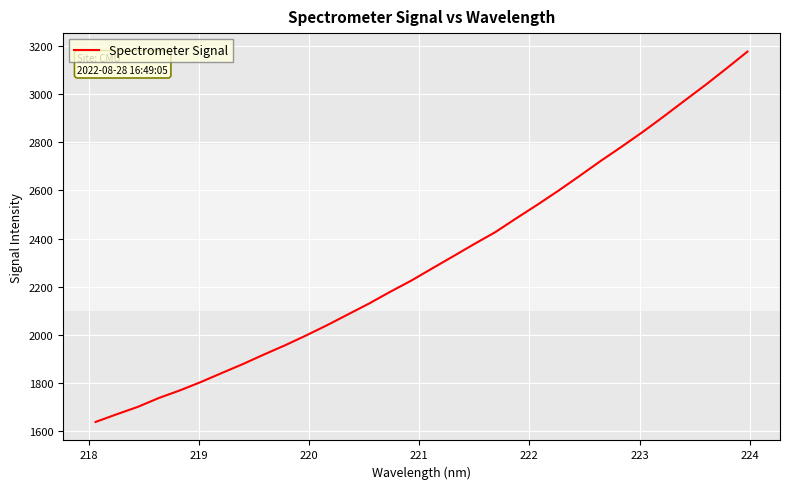

What is the difference between the maximum and minimum values?

1537.8